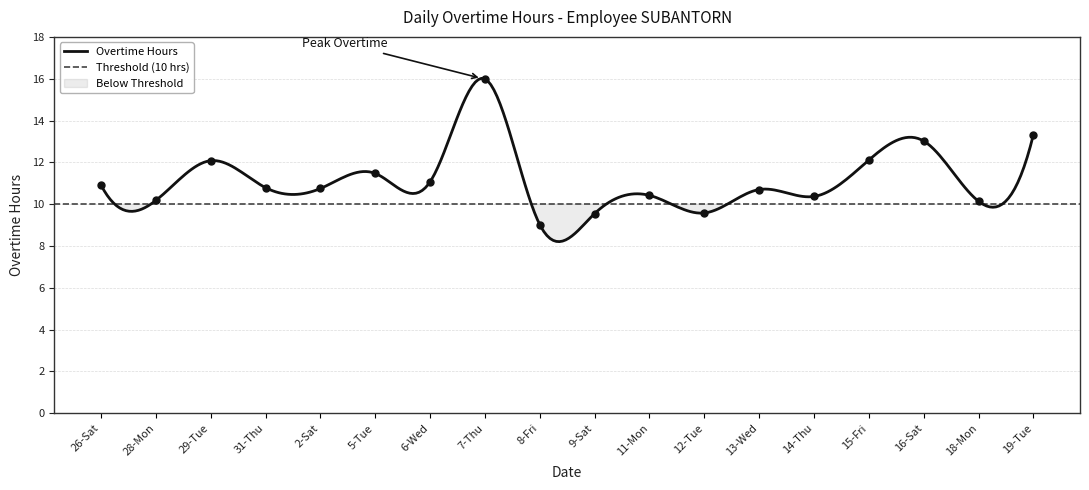

Which label corresponds to the smallest value in the chart?

8-Fri